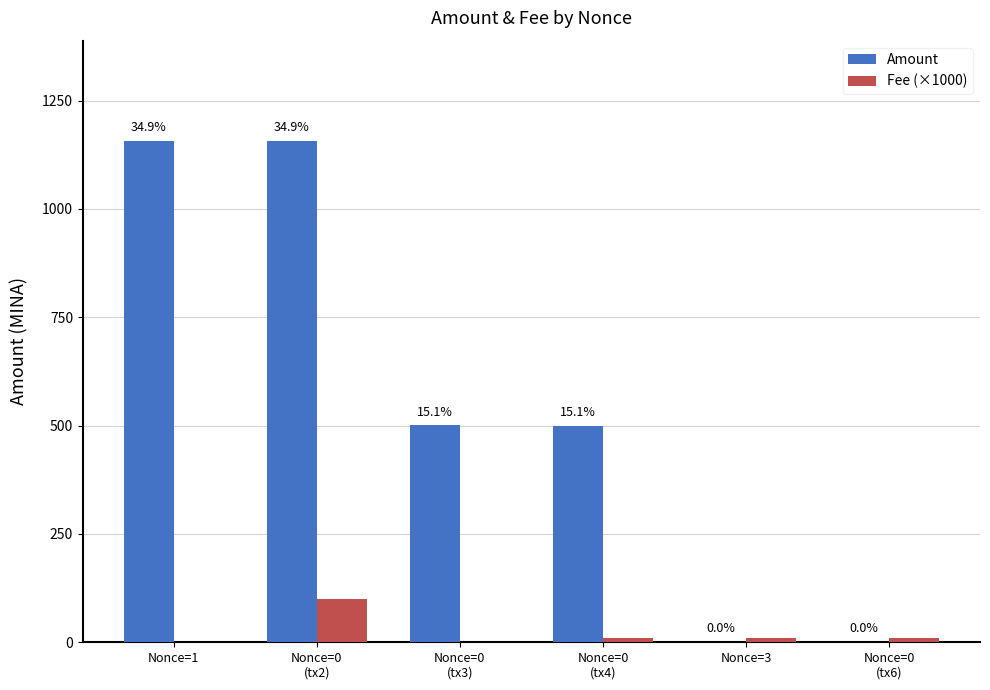

Are the bars horizontal?

No